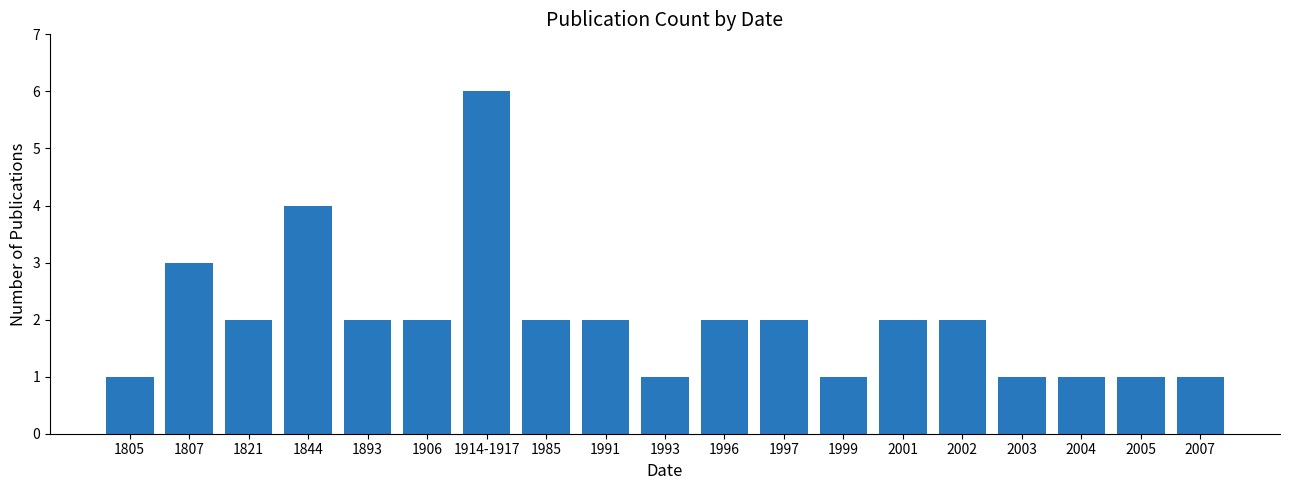

How many series are shown in this chart?

1